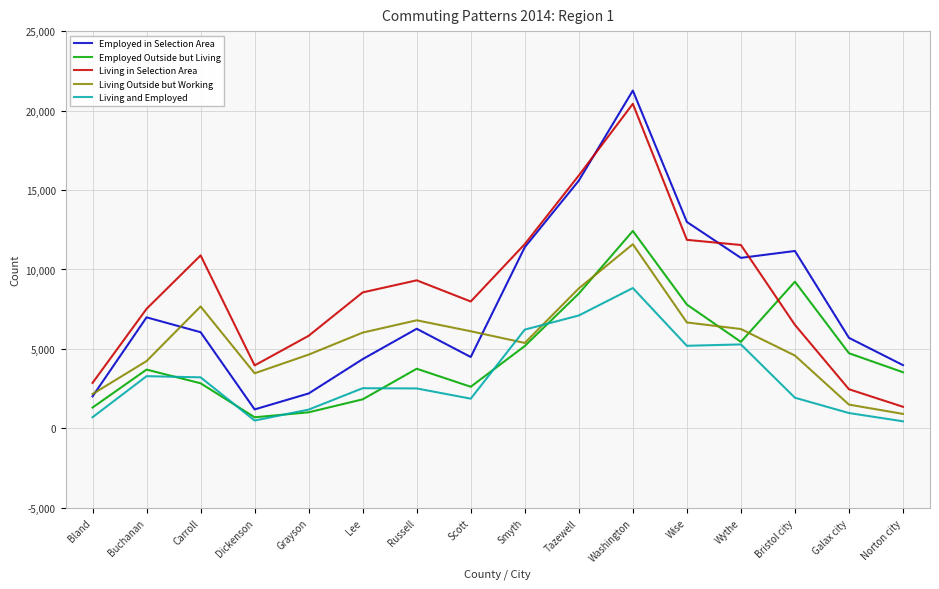

Which series changed the most between Scott and Galax city?

Living in Selection Area